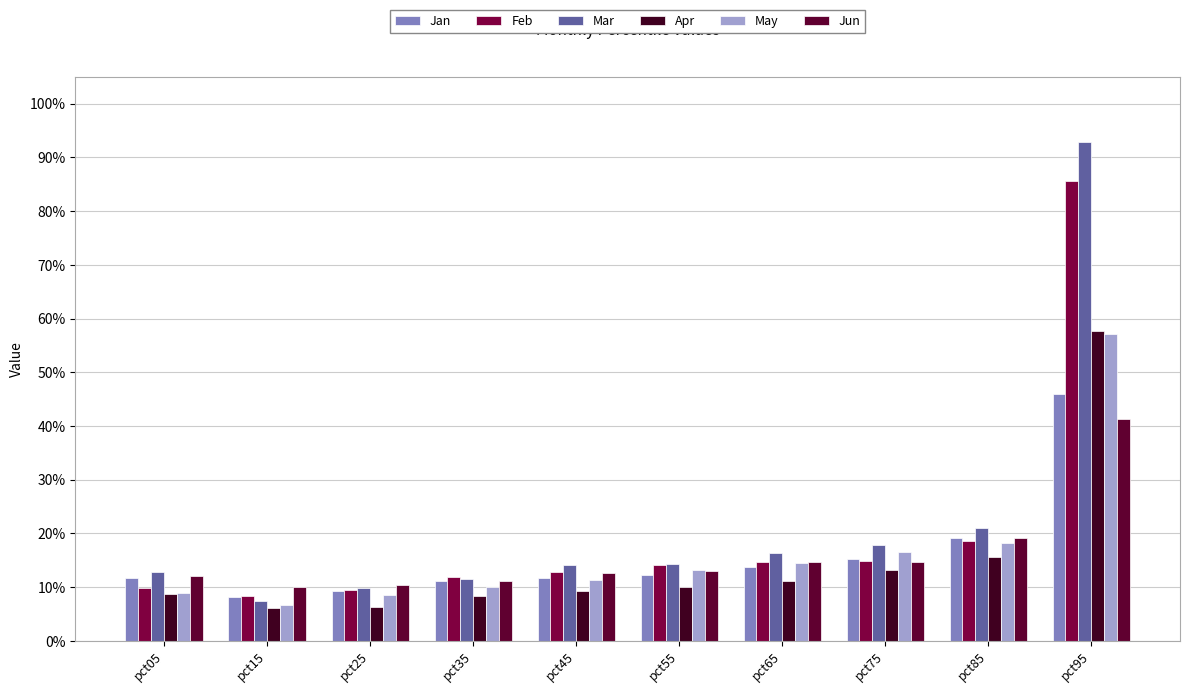

Is the value of Apr at pct95 greater than the value of Jun at pct75?

Yes